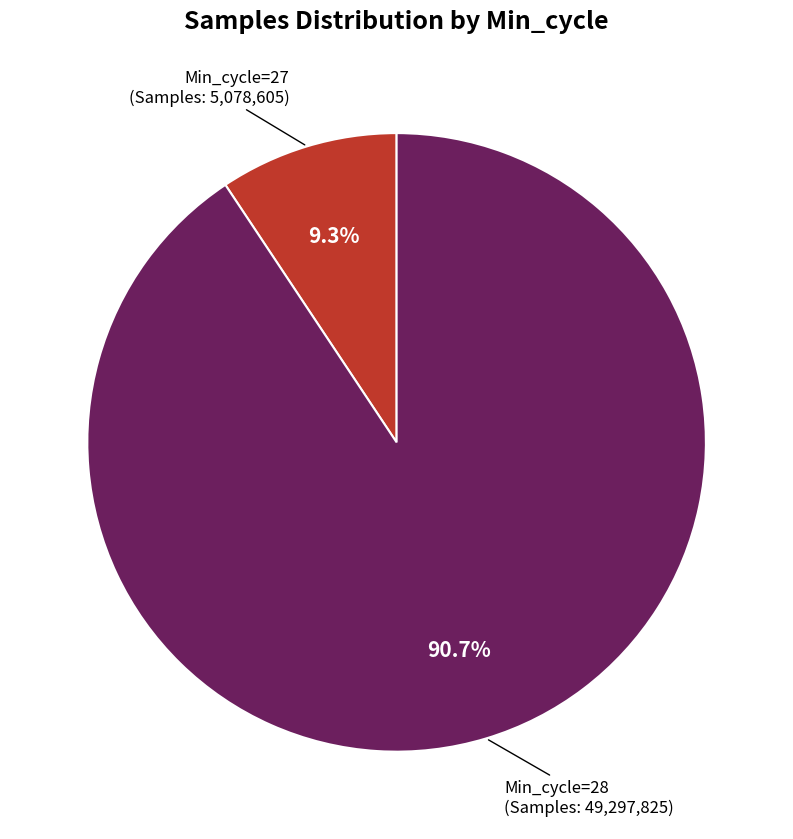

How many slices are in this pie chart?

2